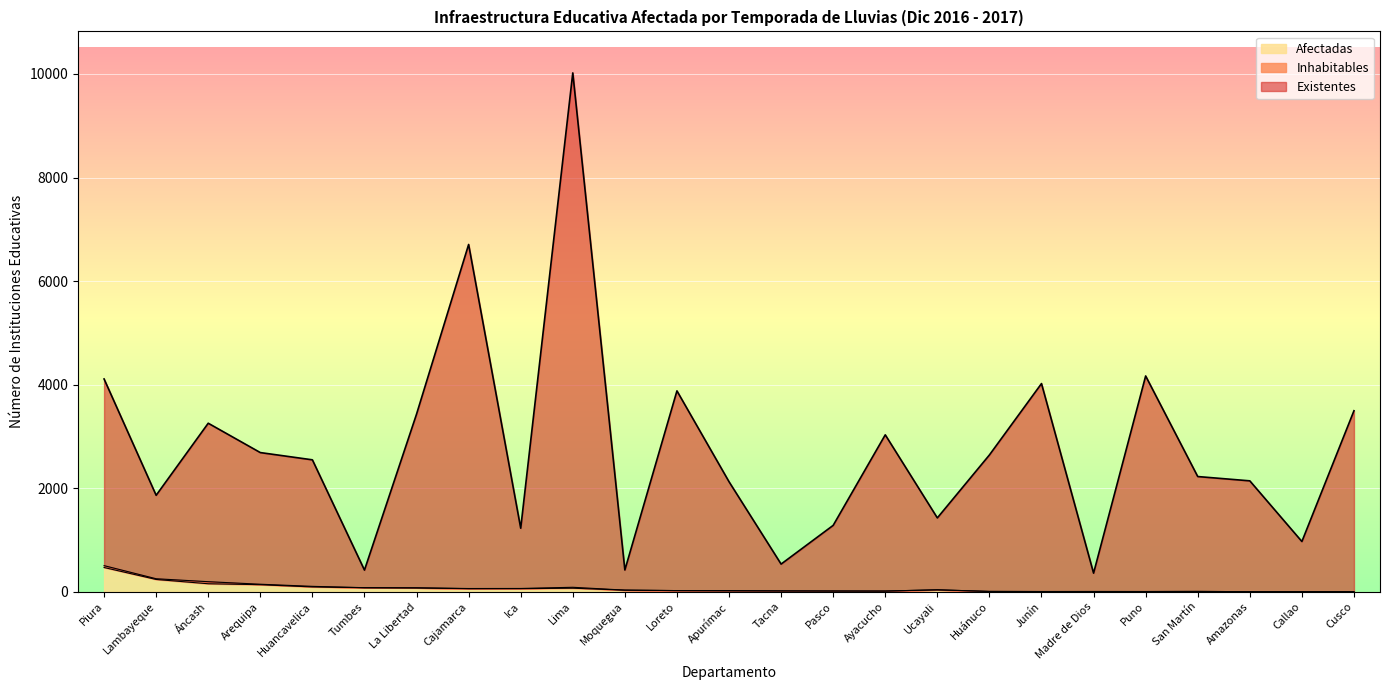

Where is the first local minimum for Afectadas?

Cajamarca